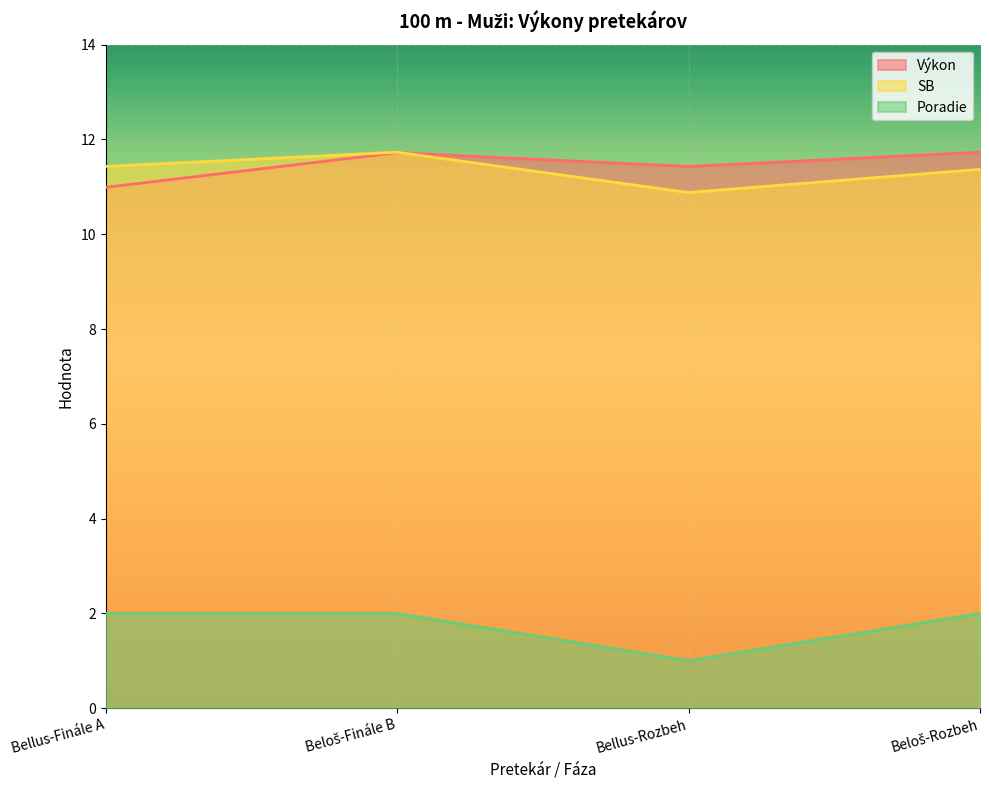

What is the minimum value shown in the chart?

1.0